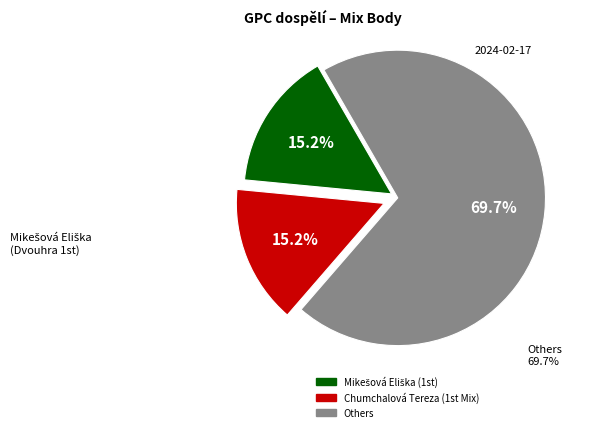

Is there a majority slice in this chart?

Yes